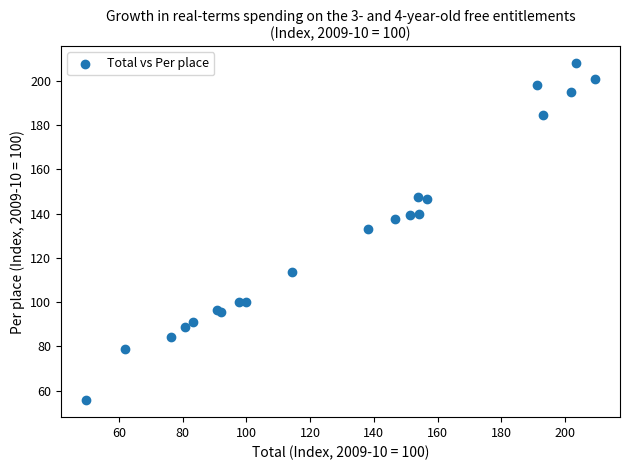

What Y value in the scatter plot is closest to 131?

133.0